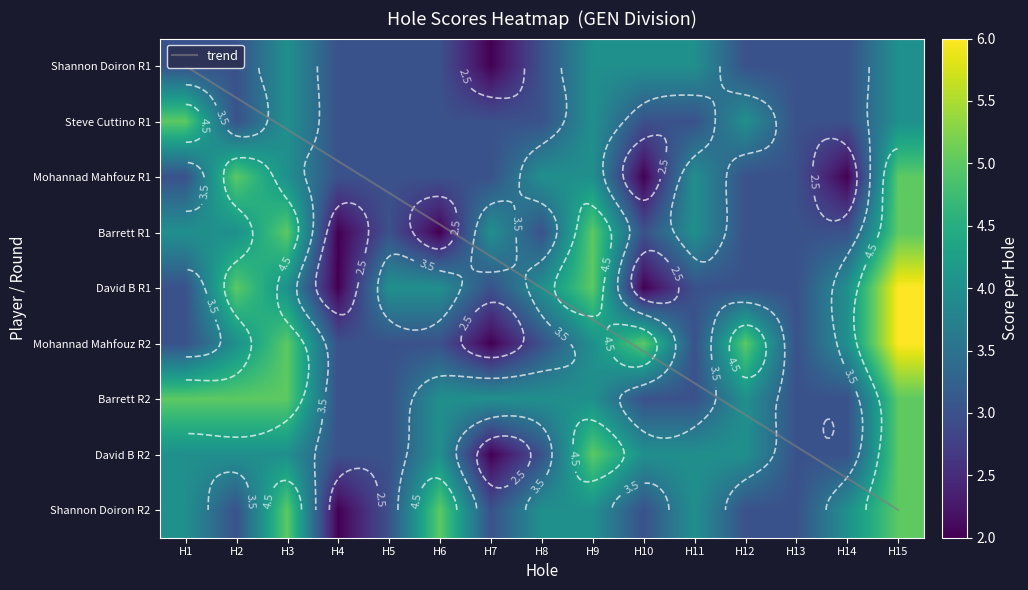

Rank the series by their maximum value, from highest to lowest.

David B R1, Mohannad Mahfouz R2, Steve Cuttino R1, Mohannad Mahfouz R1, Barrett R1, Barrett R2, David B R2, Shannon Doiron R2, Shannon Doiron R1